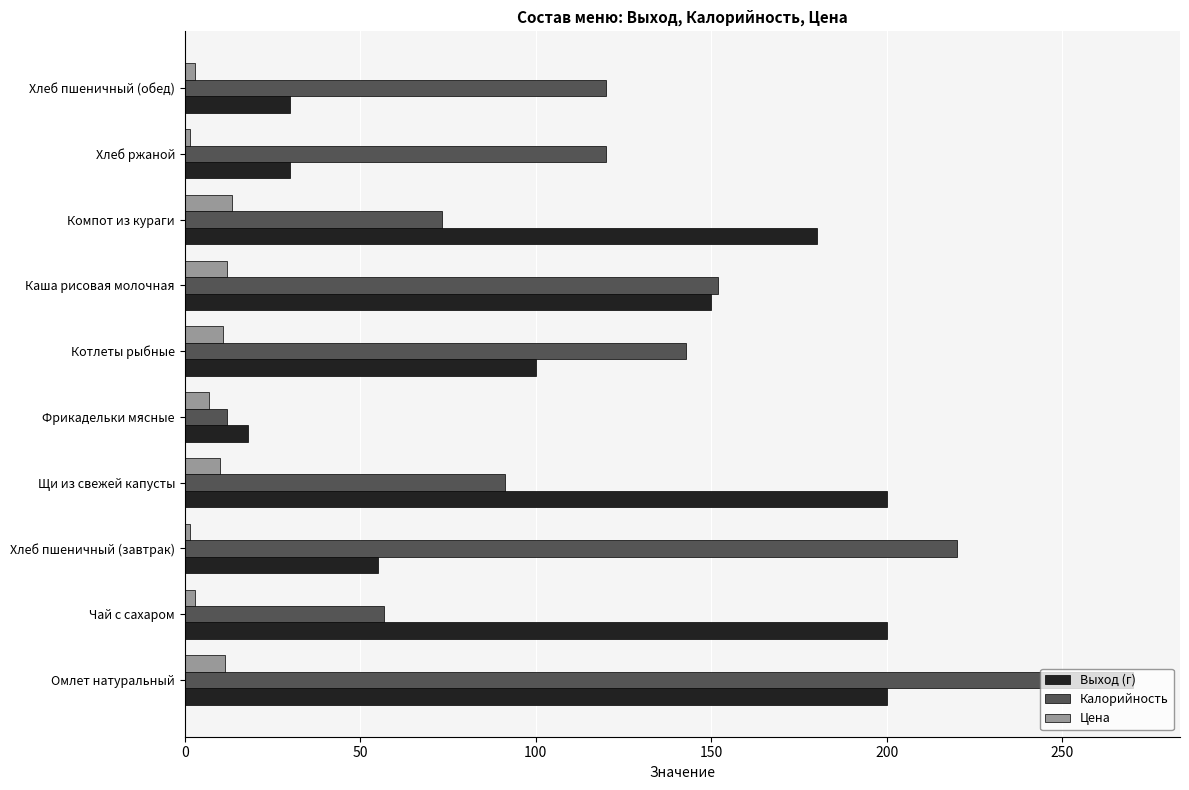

At which category is the sum across all series the highest?

Омлет натуральный